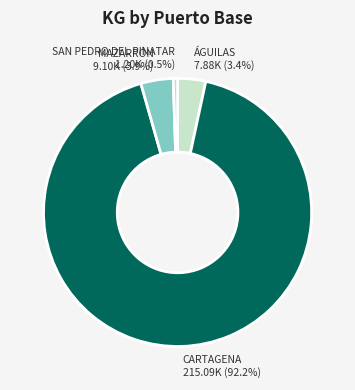

To the nearest percent, what percentage of the pie is ÁGUILAS?

3%